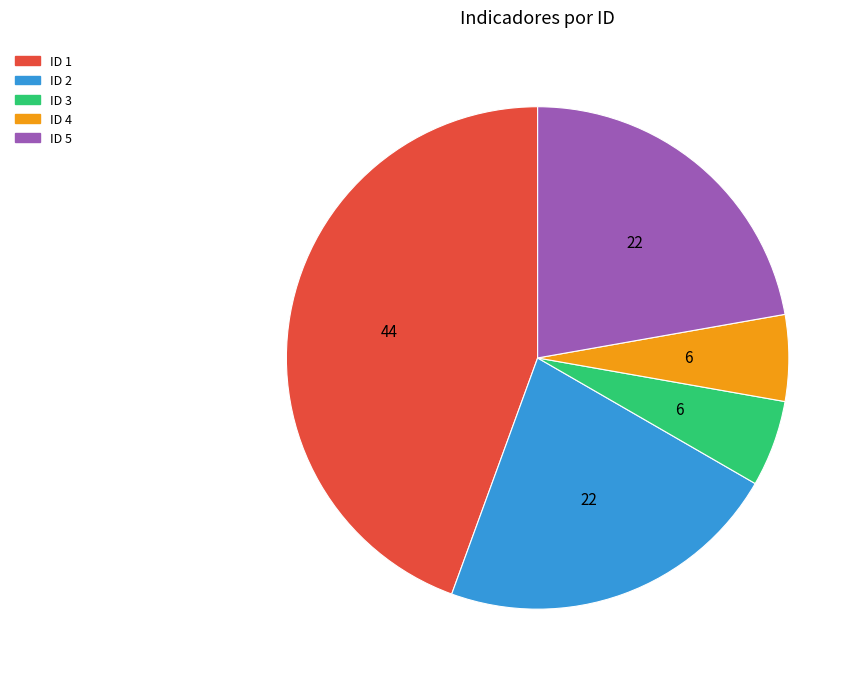

How many segments does this pie chart have?

5